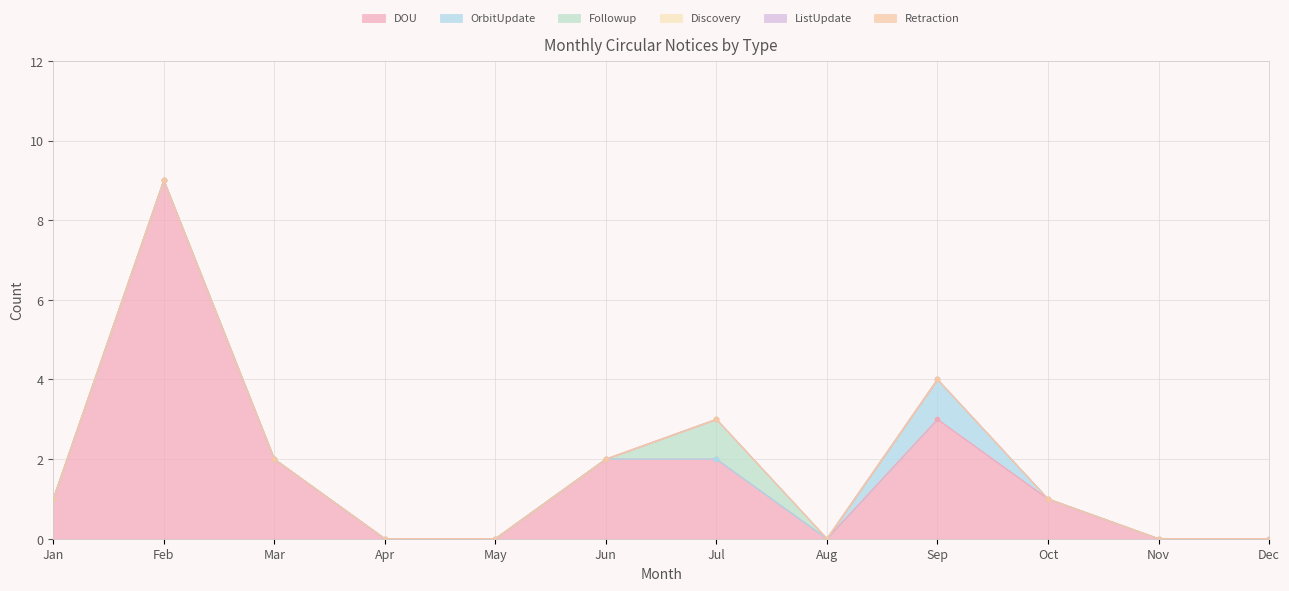

List the labels in order of DOU value, smallest first.

Apr, May, Aug, Nov, Dec, Jan, Oct, Mar, Jun, Jul, Sep, Feb